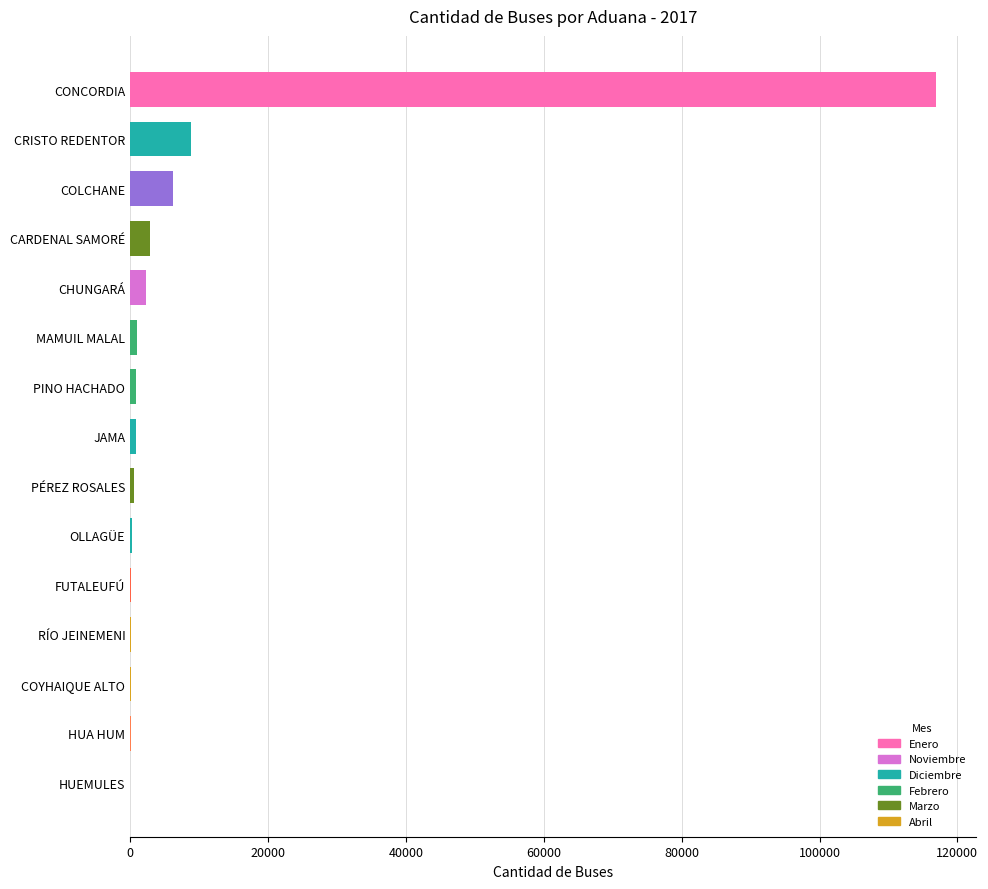

The chart shows a value of 3898 at CRISTO REDENTOR. True or false?

False